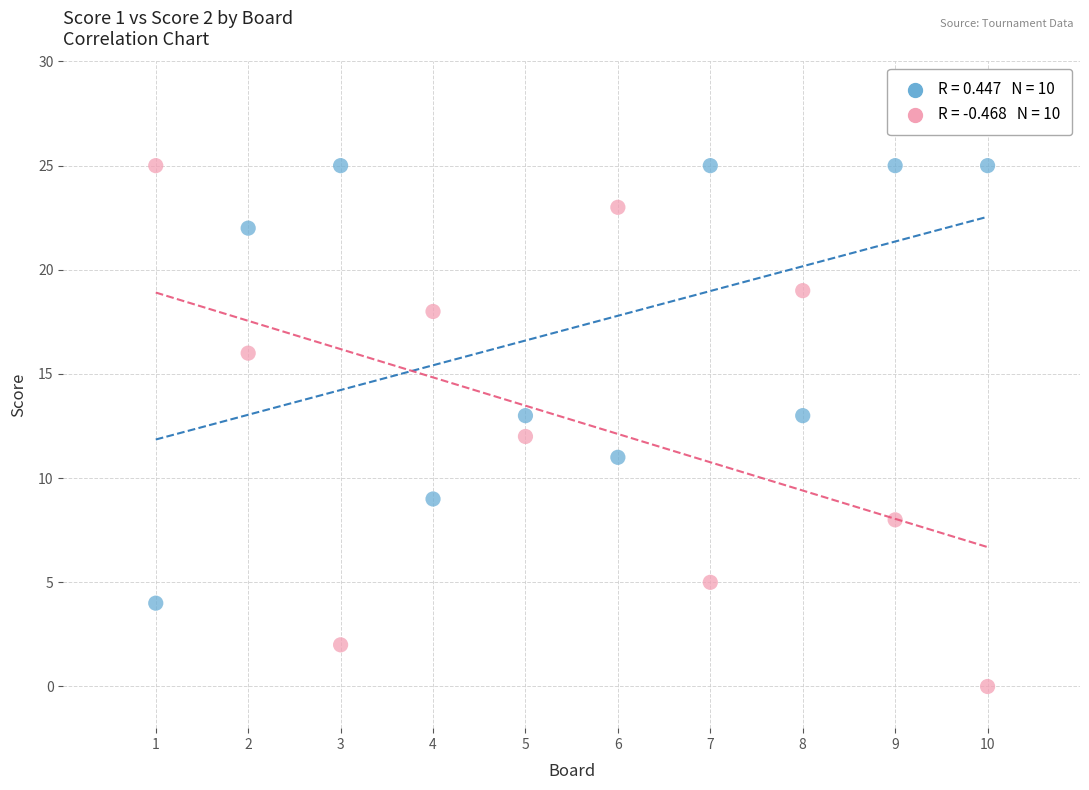

Across all data points, what is the range of X values (max minus min)?

9